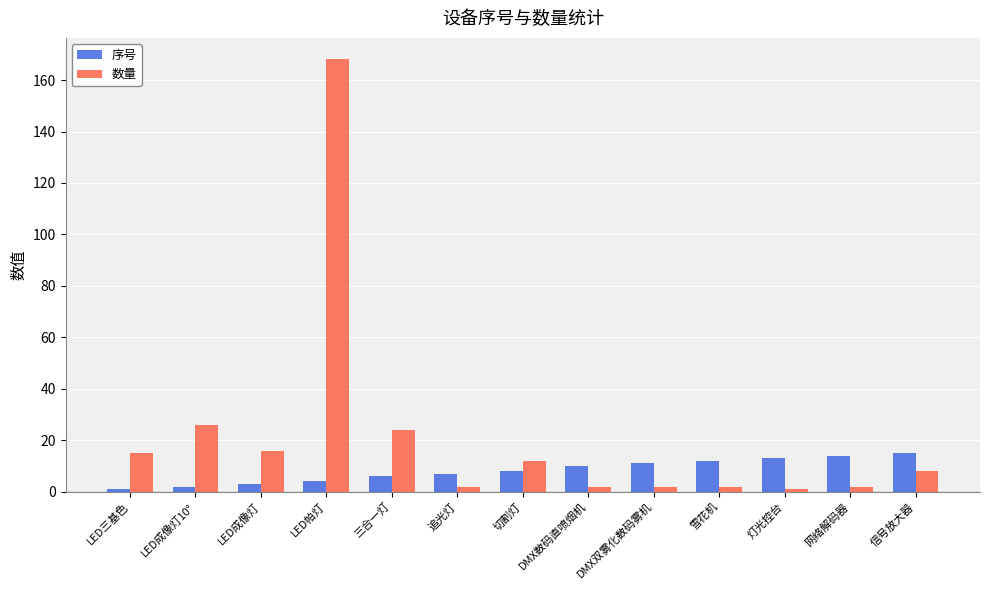

What is the label of the 7th bar from the left?

切割灯